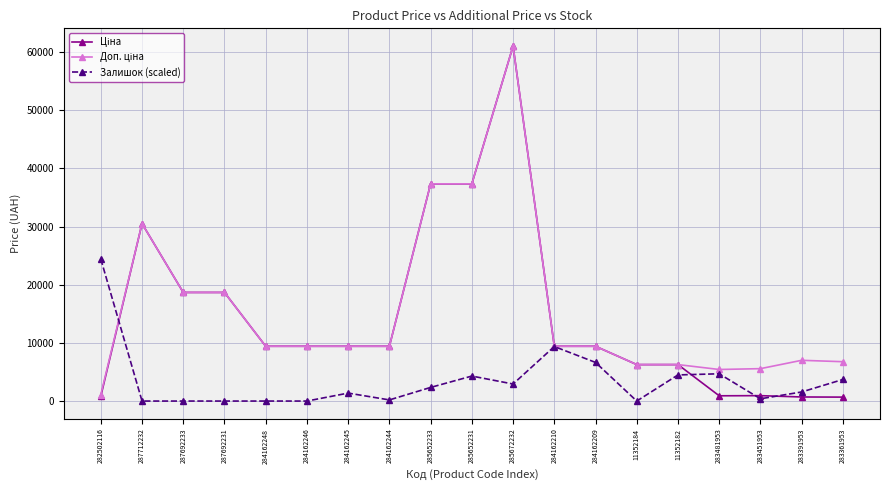

At which label does Залишок (scaled) reach its peak?

282502116